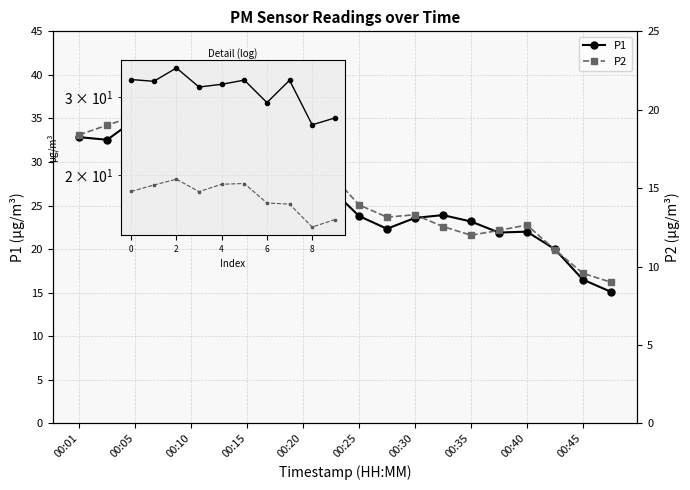

True or false: P1 and P2 cross at least once.

False